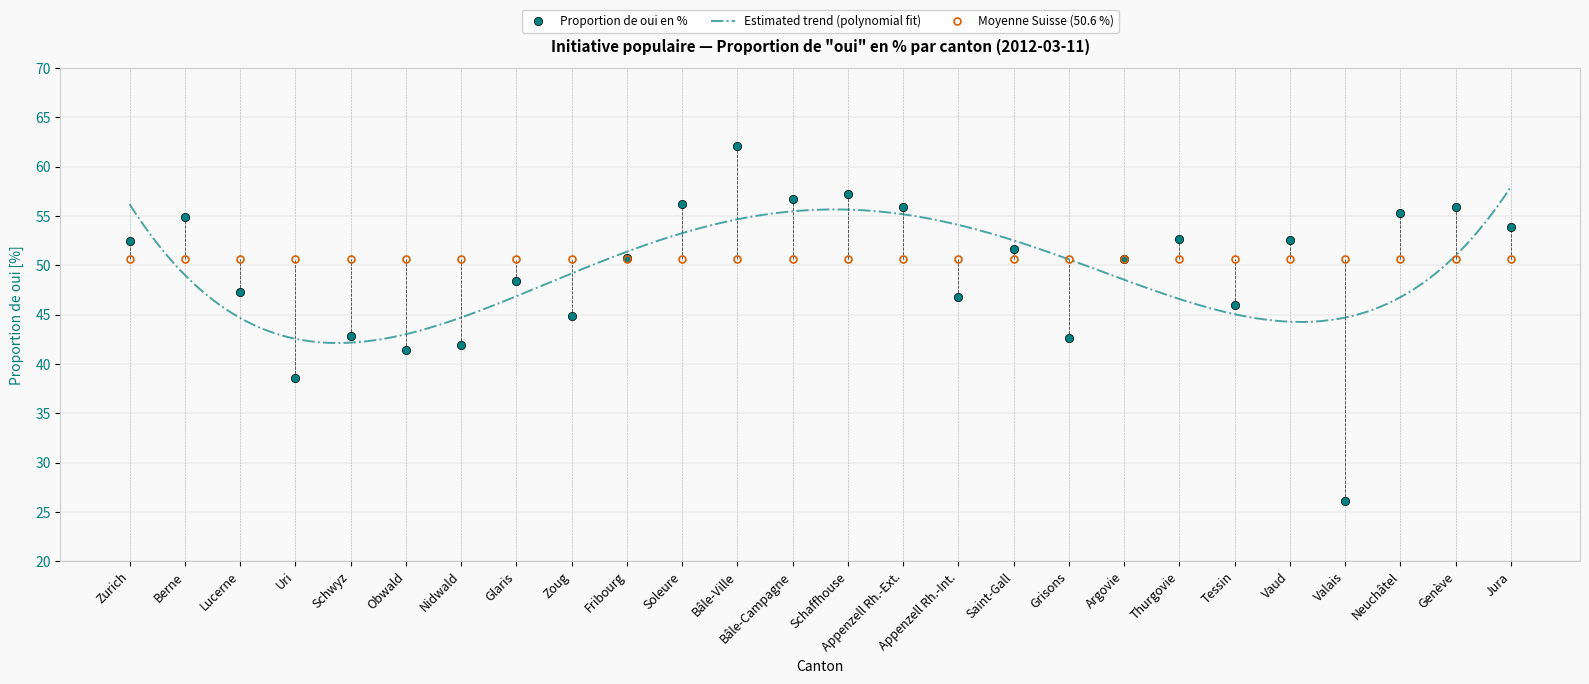

List the labels in order of value, smallest first.

Valais, Uri, Obwald, Nidwald, Grisons, Schwyz, Zoug, Tessin, Appenzell Rh.-Int., Lucerne, Glaris, Argovie, Fribourg, Saint-Gall, Zurich, Vaud, Thurgovie, Jura, Berne, Neuchâtel, Genève, Appenzell Rh.-Ext., Soleure, Bâle-Campagne, Schaffhouse, Bâle-Ville